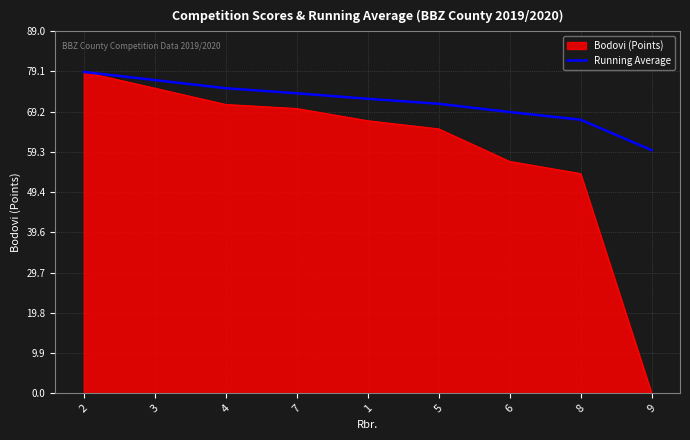

The Bodovi (Points) series shows 104.0 at 2. True or false?

False